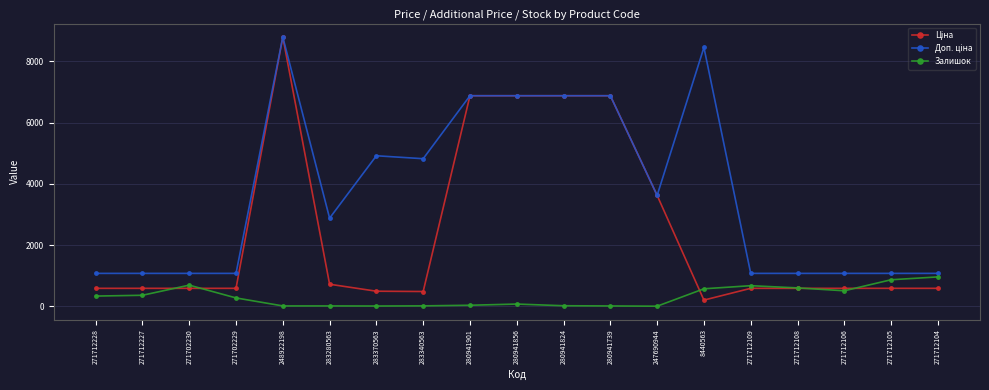

At how many categories does at least one series exceed 5784?

6